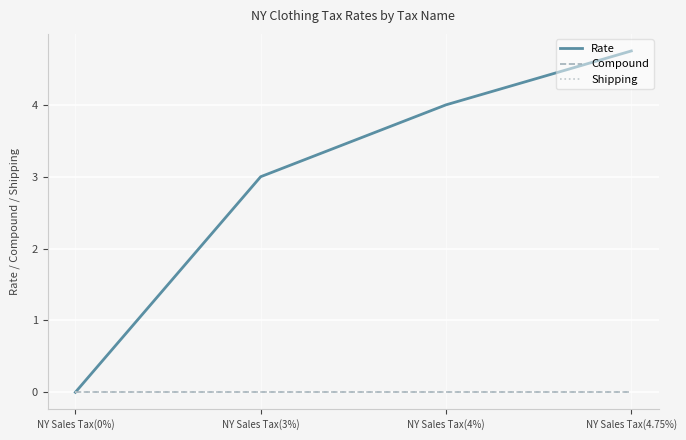

What position from the left is NY Sales Tax(0%)?

1